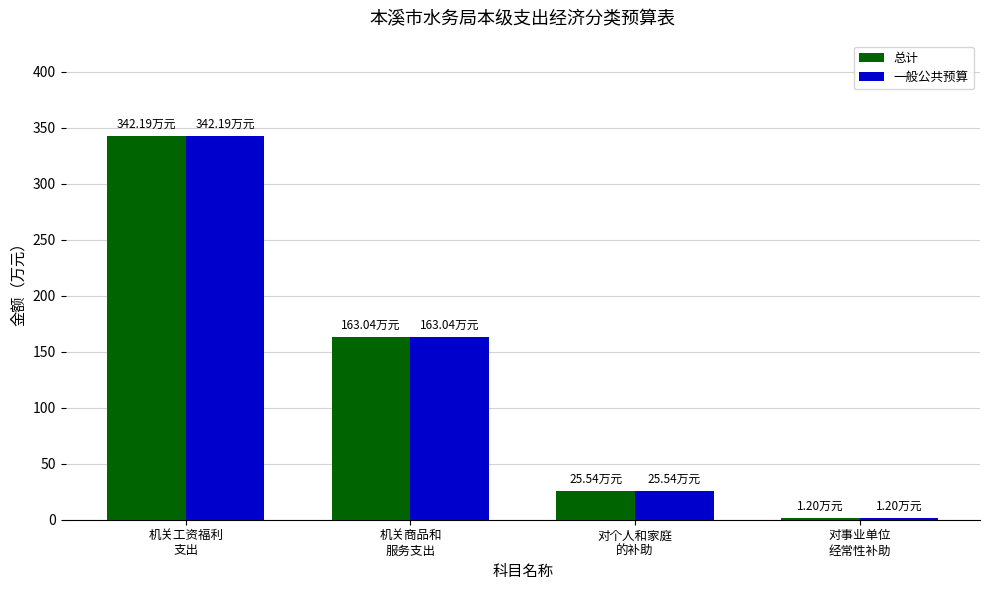

The 一般公共预算 series shows 263.9 at 机关商品和
服务支出. True or false?

False